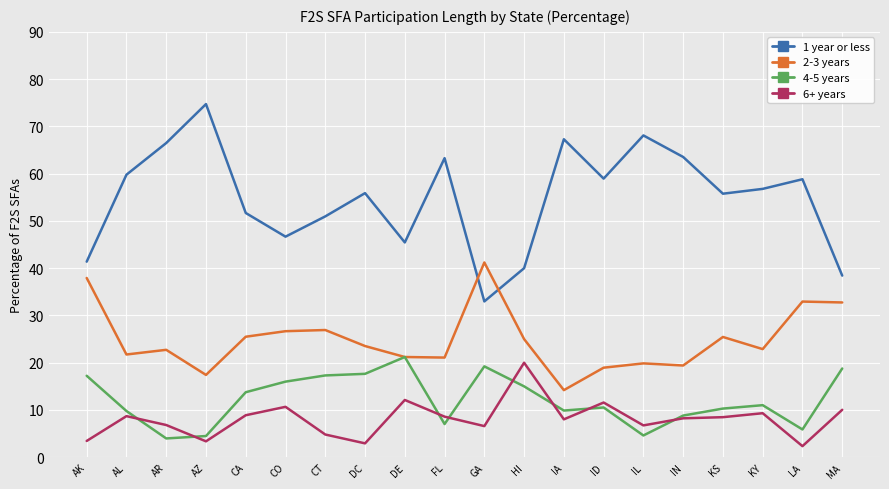

The 2-3 years series shows 28.3 at AL. True or false?

False